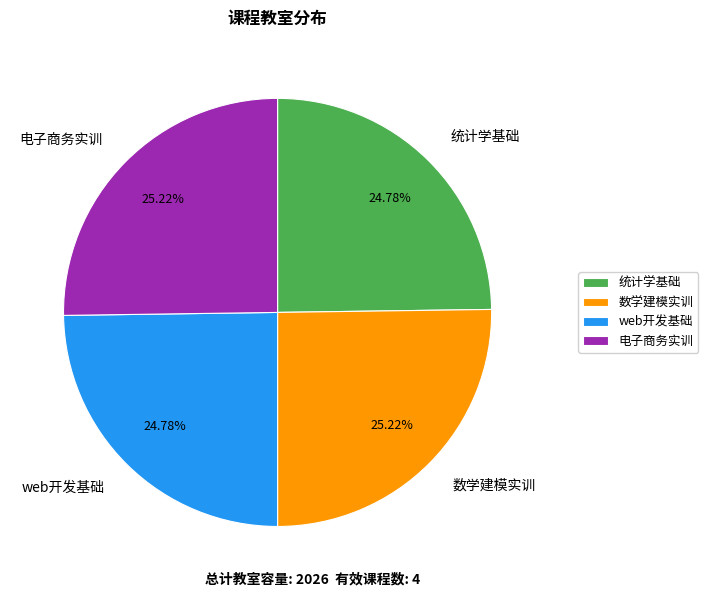

Does 数学建模实训 account for over 50% of the chart?

No